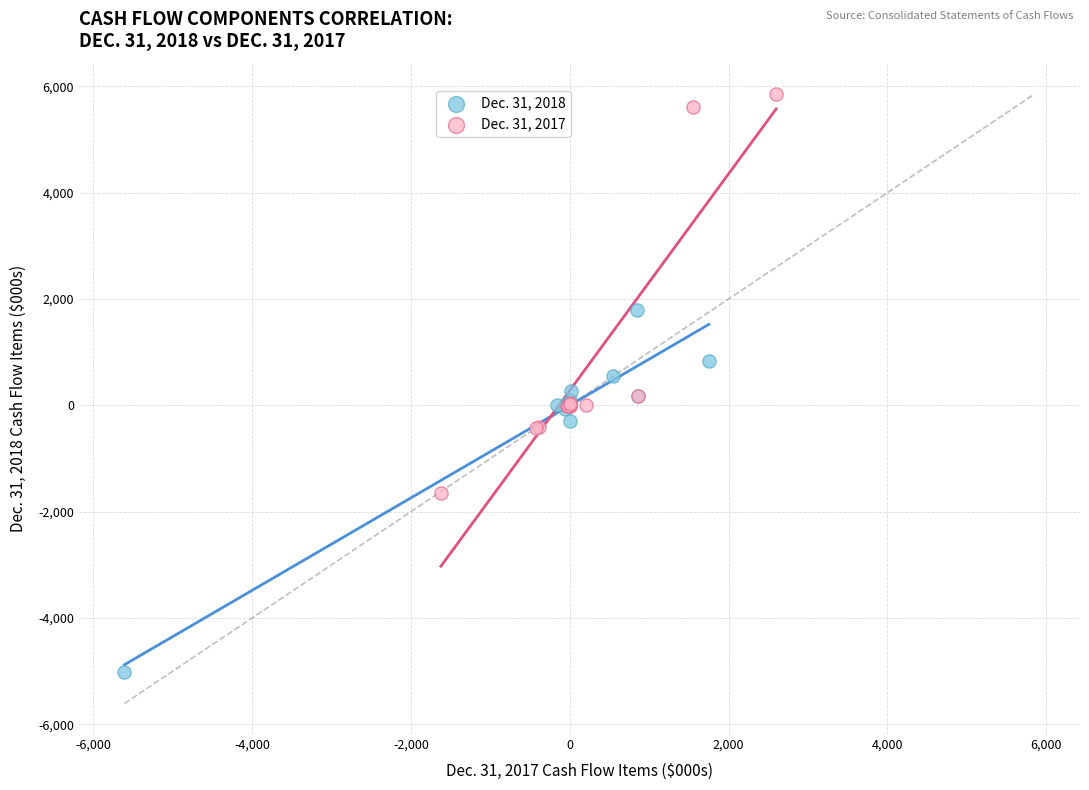

What are all the series names shown in the legend?

Dec. 31, 2018, Dec. 31, 2017